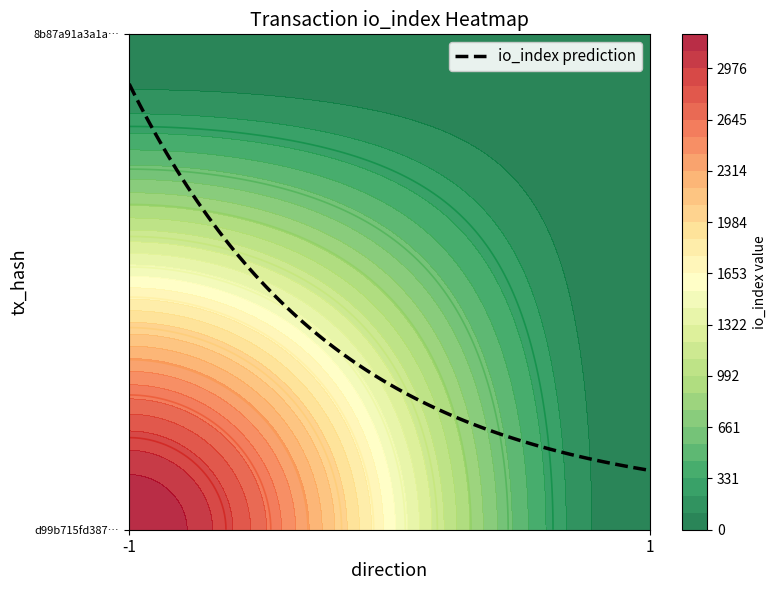

The 8b87a91a3a1a798f38f265b58a3ae7afa4b48a0 series shows 0 at -1. True or false?

True